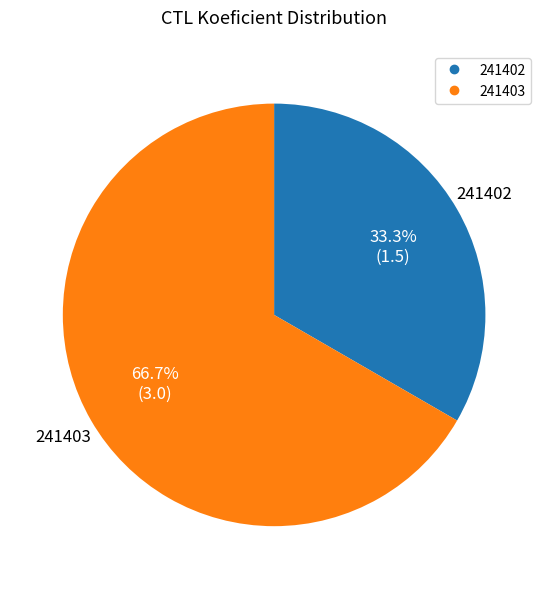

To the nearest percent, what is the average slice percentage?

50%